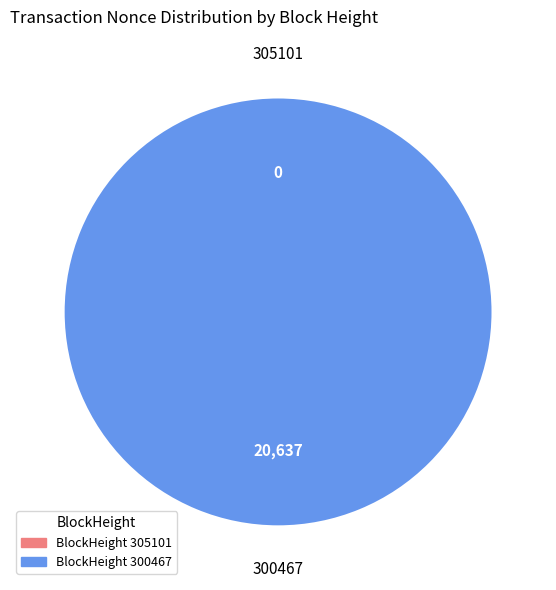

Which slice is the smallest?

305101